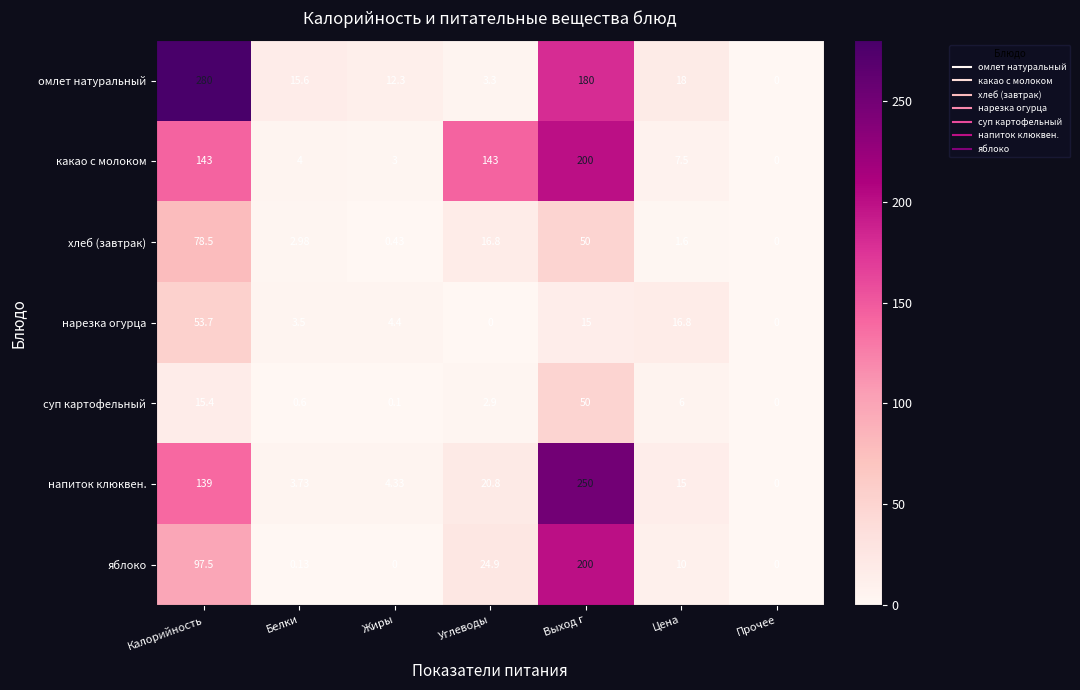

At which label does напиток клюквен. reach its minimum?

Прочее